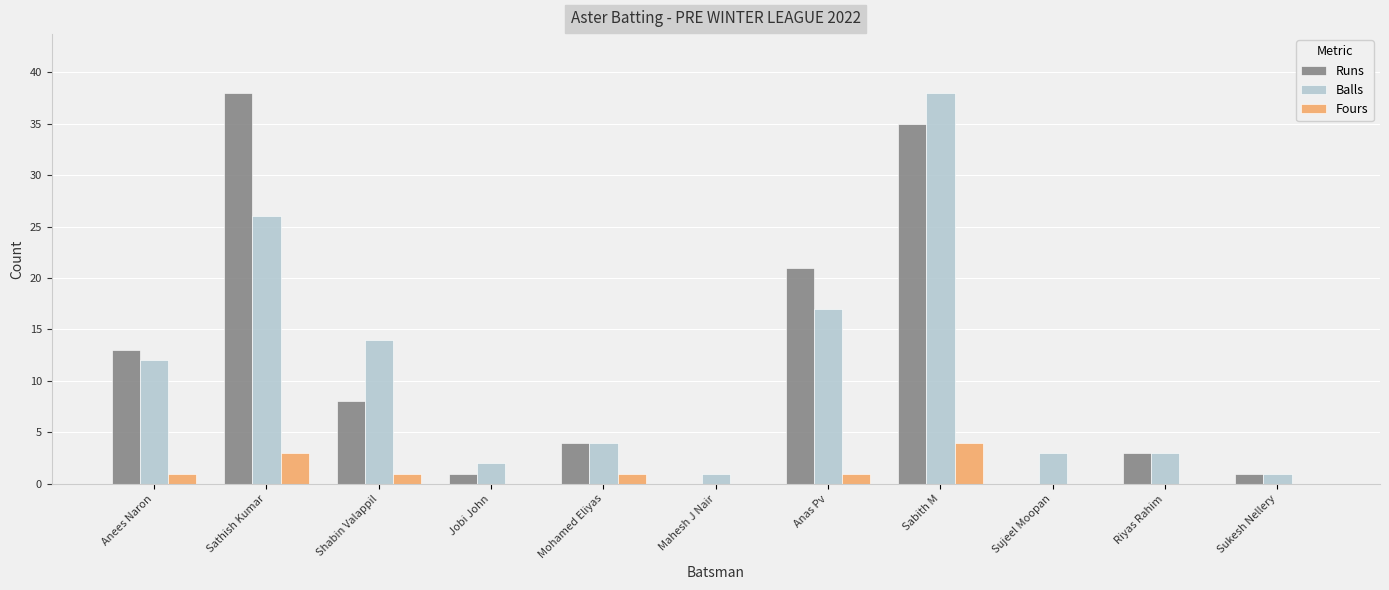

Reading right to left, what are all the values shown in this chart?

Runs: Sukesh Nellery=1	Riyas Rahim=3	Sujeel Moopan=0	Sabith M=35	Anas Pv=21	Mahesh J Nair=0	Mohamed Eliyas=4	Jobi John=1	Shabin Valappil=8	Sathish Kumar=38	Anees Naron=13
Balls: Sukesh Nellery=1	Riyas Rahim=3	Sujeel Moopan=3	Sabith M=38	Anas Pv=17	Mahesh J Nair=1	Mohamed Eliyas=4	Jobi John=2	Shabin Valappil=14	Sathish Kumar=26	Anees Naron=12
Fours: Sukesh Nellery=0	Riyas Rahim=0	Sujeel Moopan=0	Sabith M=4	Anas Pv=1	Mahesh J Nair=0	Mohamed Eliyas=1	Jobi John=0	Shabin Valappil=1	Sathish Kumar=3	Anees Naron=1